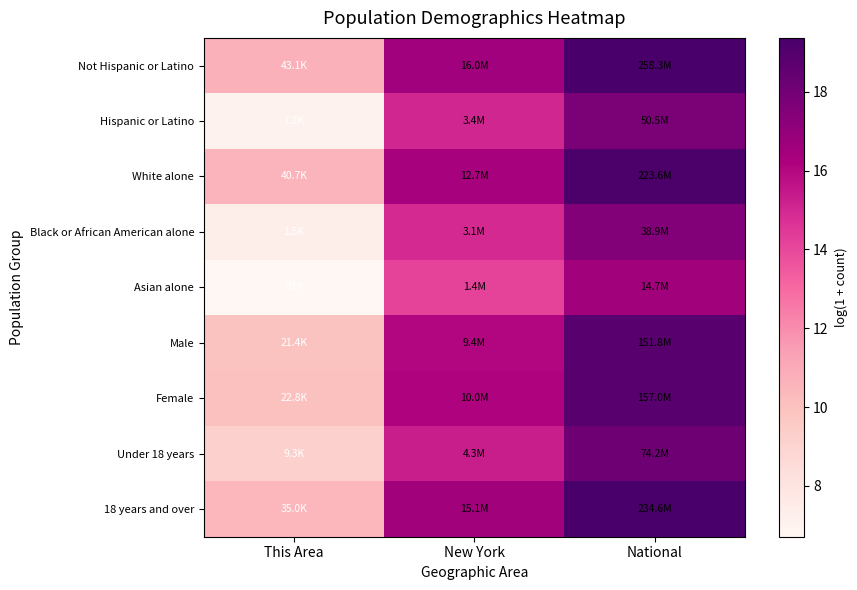

What is the sum of the Under 18 years values at This Area and National?

27.3